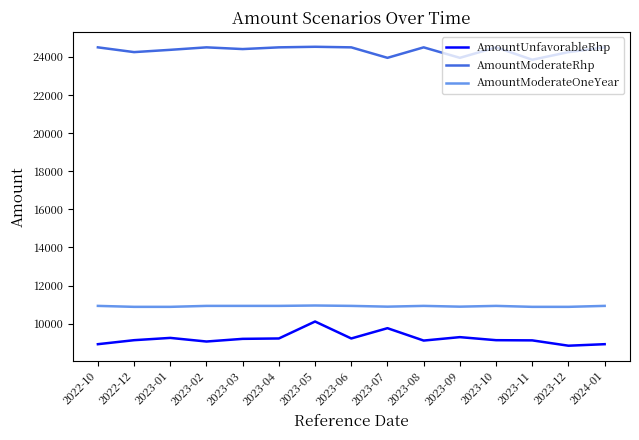

What is the highest value of the AmountModerateRhp series?

24530